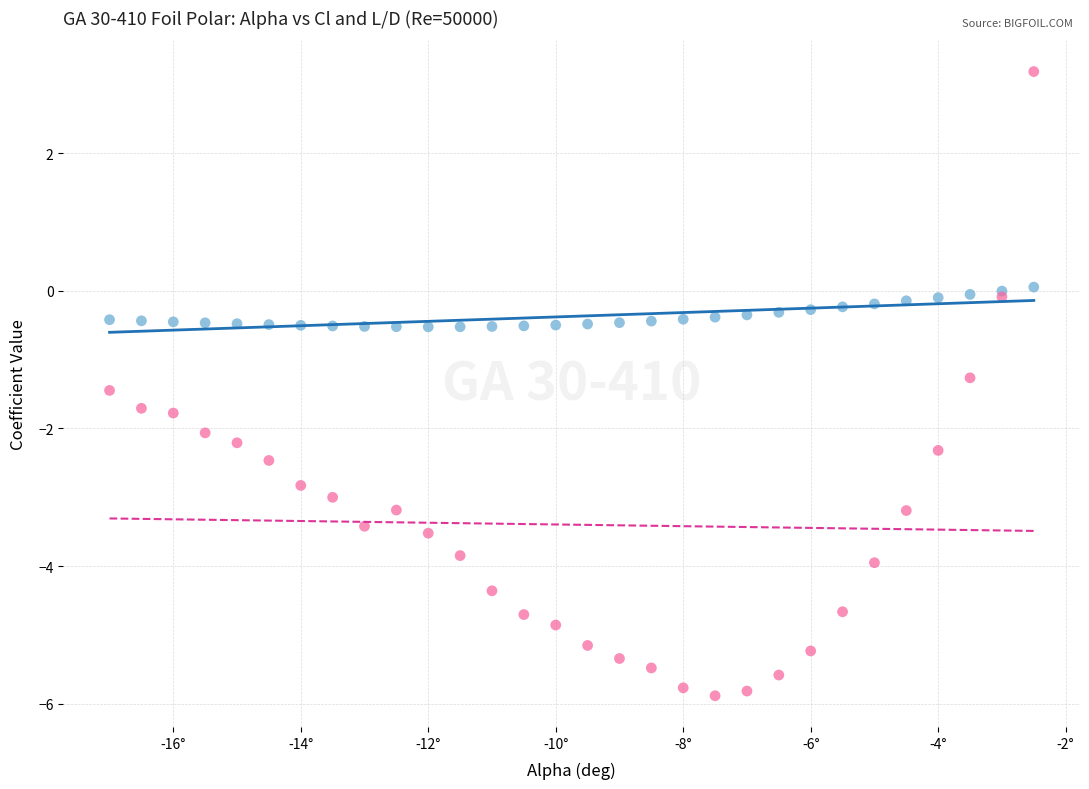

Across all series, what Y value is closest to -1?

-1.3